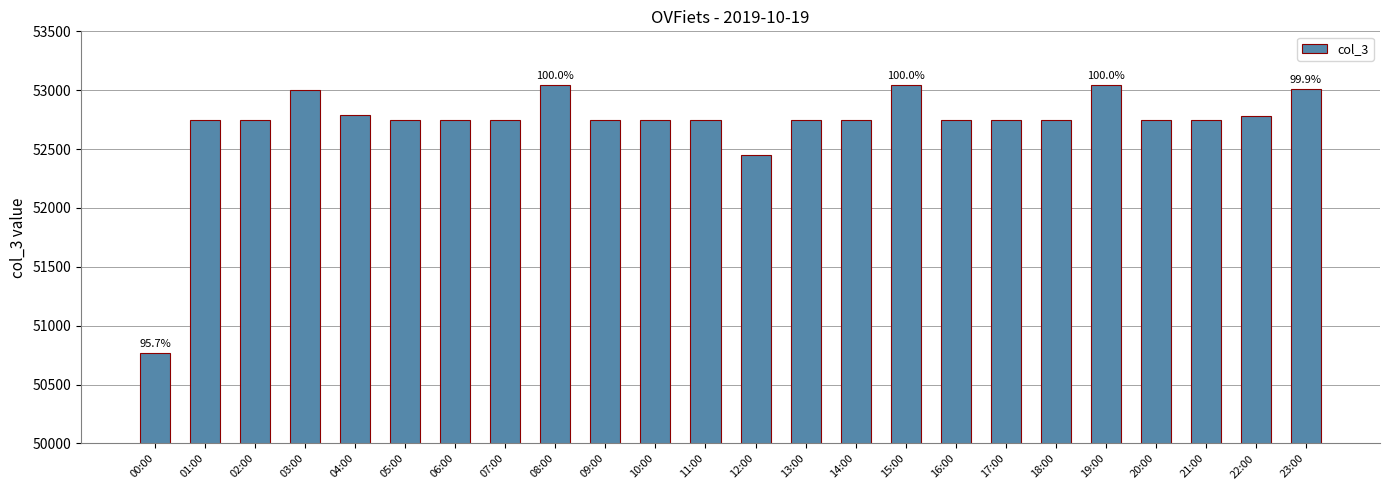

How many values are below 52746?

2